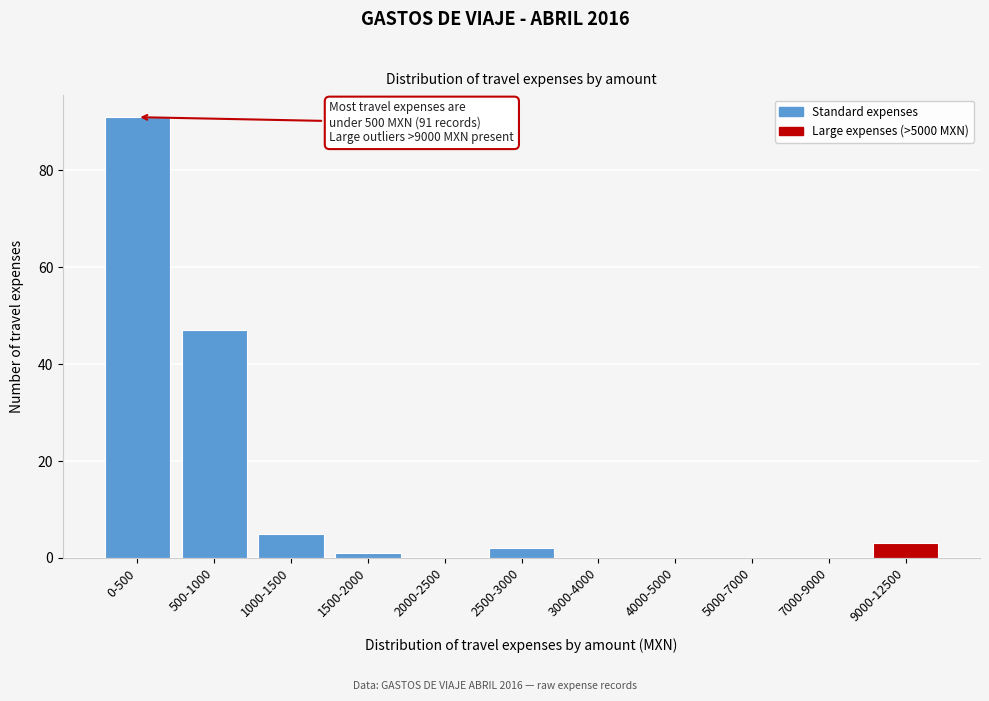

Reading left to right, what are all the values shown in this chart?

0-500=91	500-1000=47	1000-1500=5	1500-2000=1	2000-2500=0	2500-3000=2	3000-4000=0	4000-5000=0	5000-7000=0	7000-9000=0	9000-12500=3